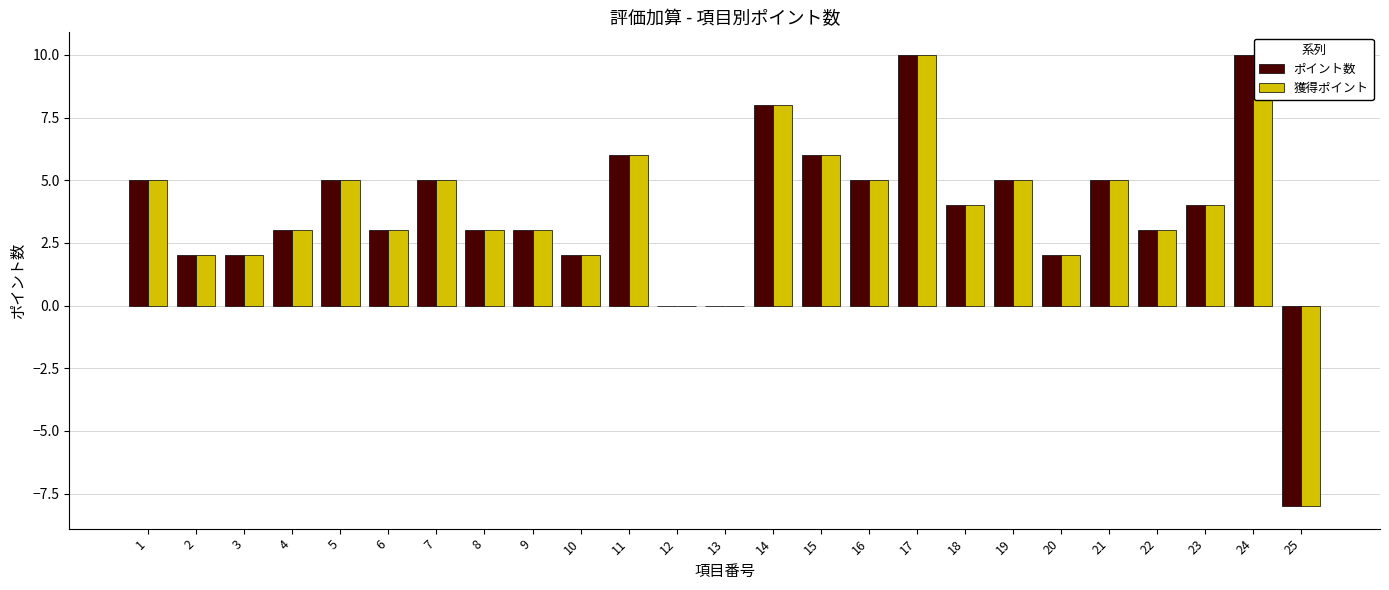

Rank the series by their maximum value, from lowest to highest.

ポイント数, 獲得ポイント